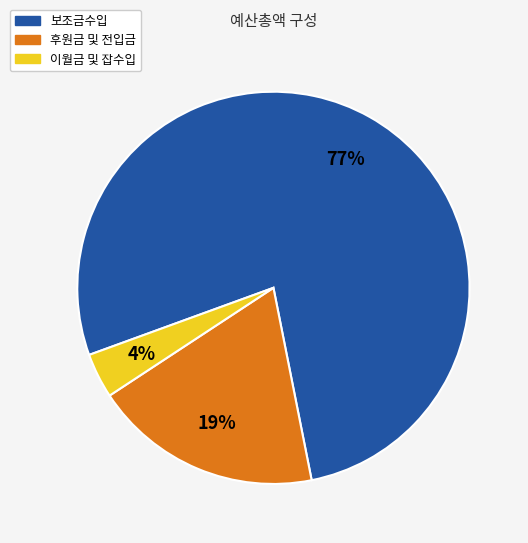

To the nearest percent, what percentage of the pie is 보조금수입?

77%